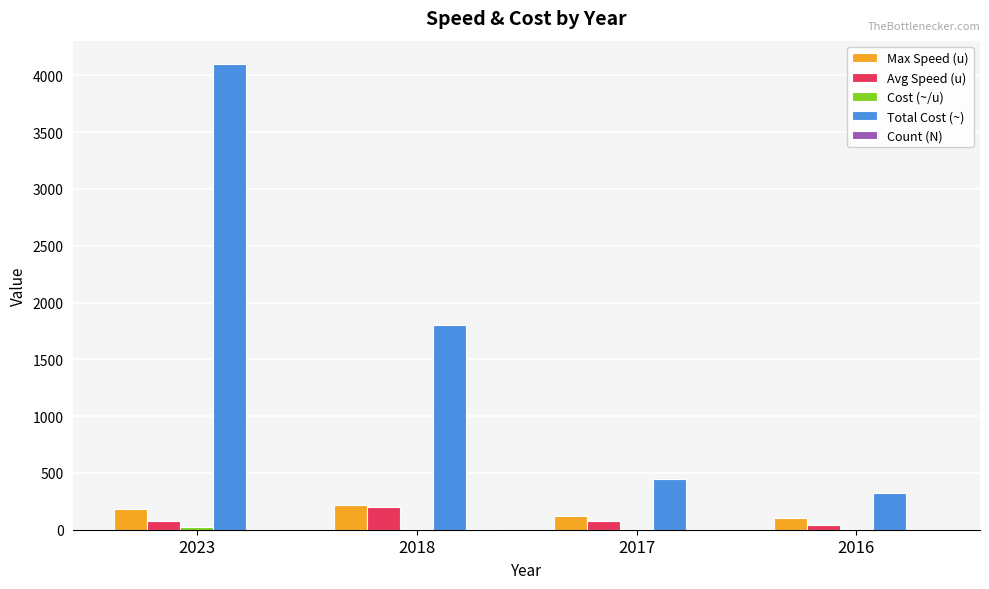

Which label corresponds to the largest value in the chart?

2023